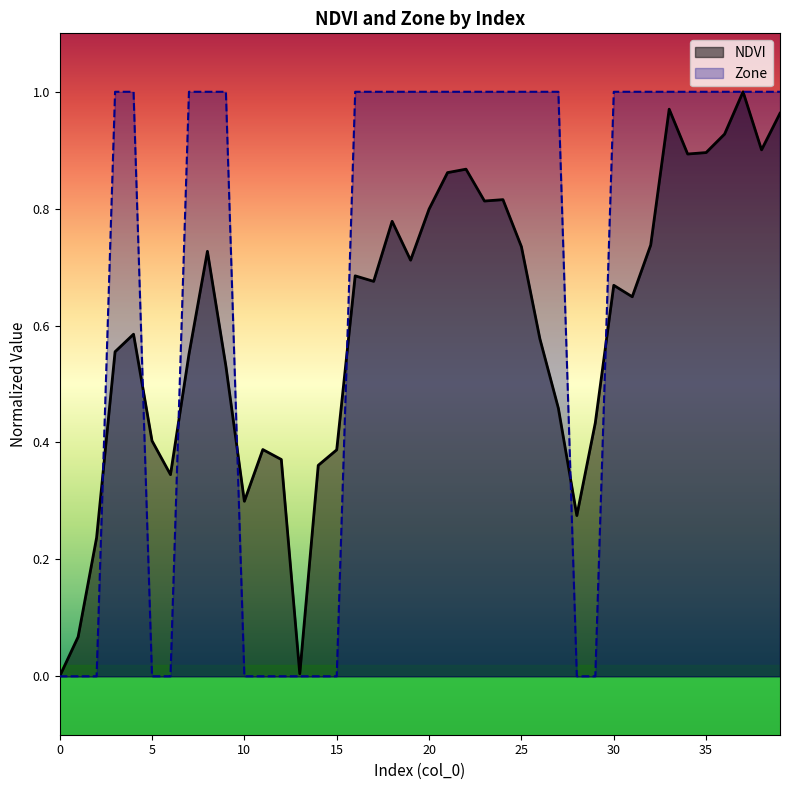

What are all the series names shown in the legend?

NDVI, Zone